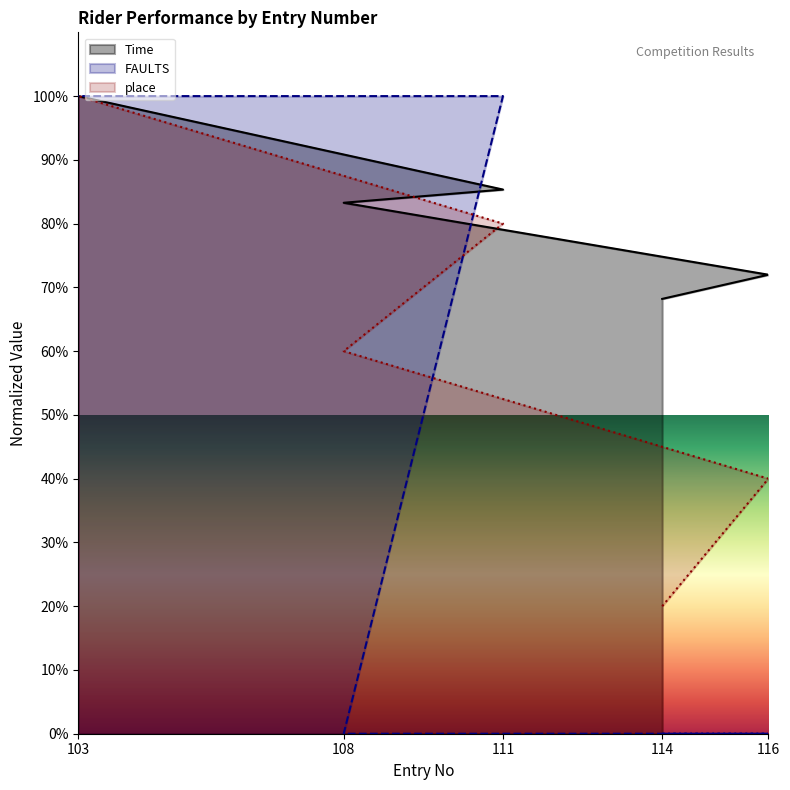

What is the difference between the maximum and second lowest values in the FAULTS series?

100.0